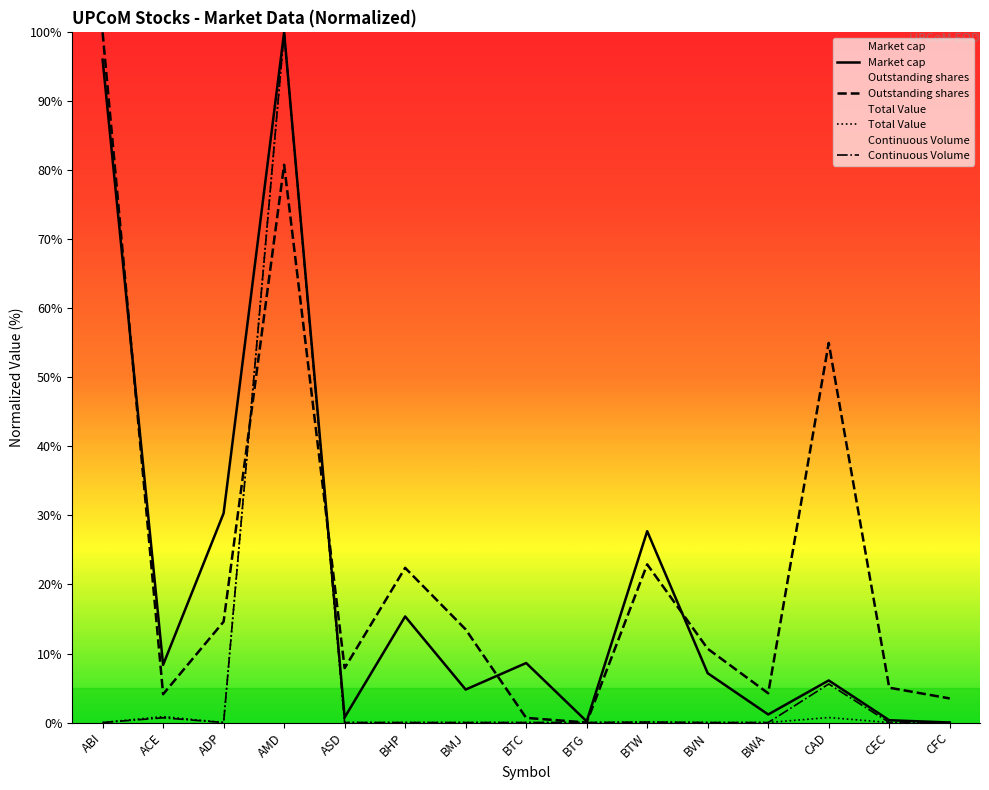

After their last crossing, which series has the higher values: Outstanding shares or Continuous Volume?

Outstanding shares